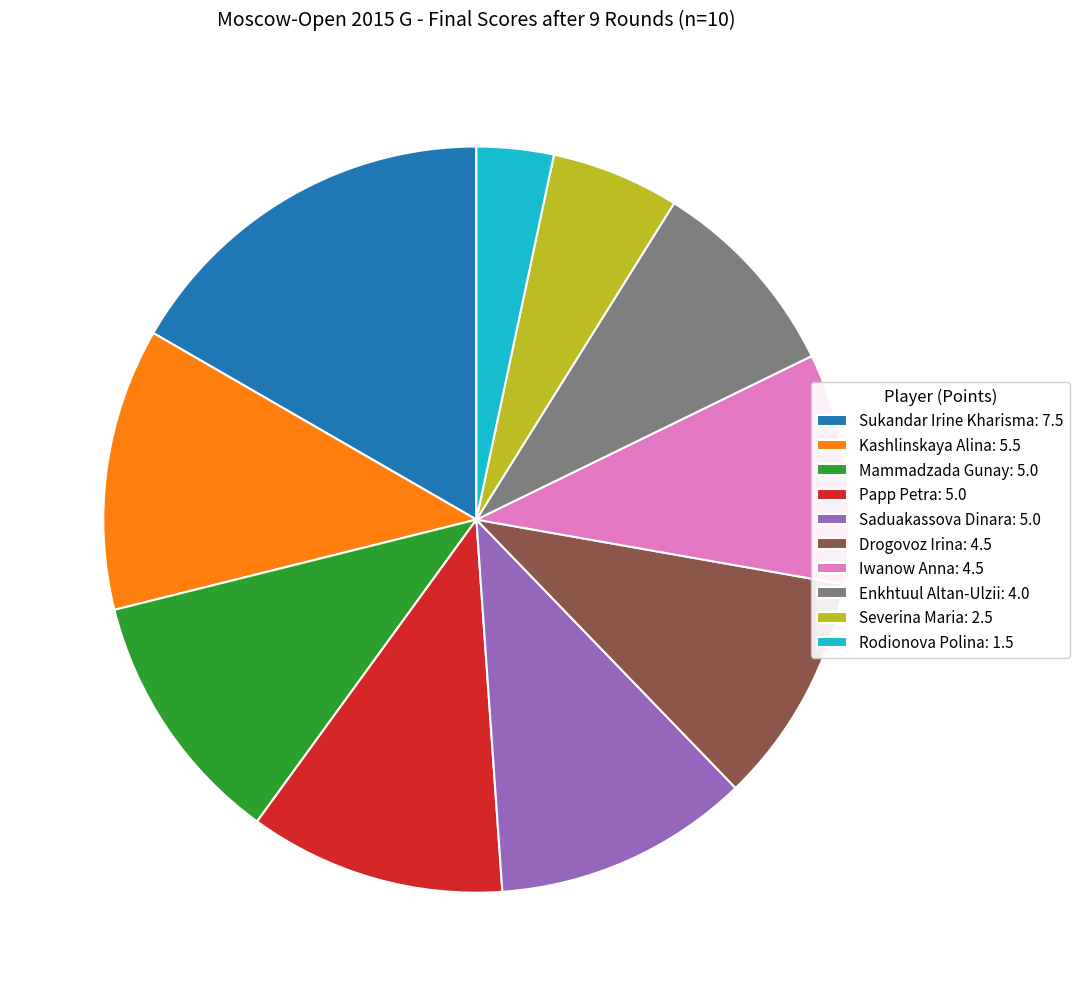

Combined, do Enkhtuul Altan-Ulzii: 4.0 and Kashlinskaya Alina: 5.5 account for over 50%?

No